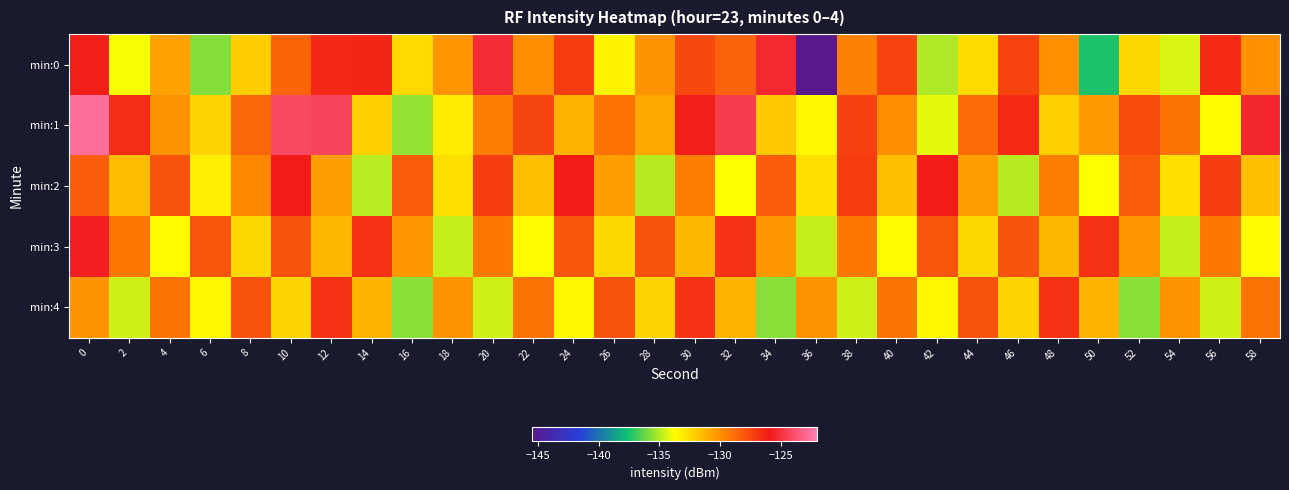

Reading left to right, what are all the values shown in this chart?

min:0: 0=-126.1	2=-133.9	4=-130.6	6=-135.8	8=-132.1	10=-128.5	12=-126.4	14=-126.4	16=-132.5	18=-130.1	20=-125.2	22=-130.0	24=-127.2	26=-133.4	28=-130.1	30=-127.6	32=-128.4	34=-125.4	36=-145.5	38=-129.5	40=-127.4	42=-135.1	44=-132.5	46=-127.4	48=-130.0	50=-137.4	52=-132.4	54=-134.4	56=-126.5	58=-130.0
min:1: 0=-122.6	2=-126.7	4=-130.1	6=-132.3	8=-128.6	10=-124.0	12=-124.3	14=-132.2	16=-135.5	18=-133.1	20=-129.4	22=-127.5	24=-131.2	26=-128.9	28=-130.8	30=-126.1	32=-124.6	34=-131.9	36=-133.5	38=-127.2	40=-129.9	42=-134.1	44=-128.8	46=-126.5	48=-132.1	50=-130.3	52=-127.7	54=-129.0	56=-133.7	58=-125.4
min:2: 0=-128.2	2=-131.5	4=-127.9	6=-133.2	8=-129.7	10=-126.0	12=-130.5	14=-134.9	16=-128.2	18=-132.7	20=-127.1	22=-131.6	24=-126.0	26=-130.5	28=-134.9	30=-129.3	32=-133.8	34=-128.2	36=-132.7	38=-127.1	40=-131.6	42=-126.0	44=-130.5	46=-134.9	48=-129.3	50=-133.8	52=-128.2	54=-132.7	56=-127.1	58=-131.6
min:3: 0=-125.7	2=-129.1	4=-133.6	6=-128.0	8=-132.5	10=-127.9	12=-131.3	14=-126.8	16=-130.2	18=-134.7	20=-129.1	22=-133.6	24=-128.0	26=-132.5	28=-127.9	30=-131.3	32=-126.8	34=-130.2	36=-134.7	38=-129.1	40=-133.6	42=-128.0	44=-132.5	46=-127.9	48=-131.3	50=-126.8	52=-130.2	54=-134.7	56=-129.1	58=-133.6
min:4: 0=-130.1	2=-134.6	4=-129.0	6=-133.4	8=-127.9	10=-132.3	12=-126.8	14=-131.2	16=-135.7	18=-130.1	20=-134.6	22=-129.0	24=-133.4	26=-127.9	28=-132.3	30=-126.8	32=-131.2	34=-135.7	36=-130.1	38=-134.6	40=-129.0	42=-133.4	44=-127.9	46=-132.3	48=-126.8	50=-131.2	52=-135.7	54=-130.1	56=-134.6	58=-129.0